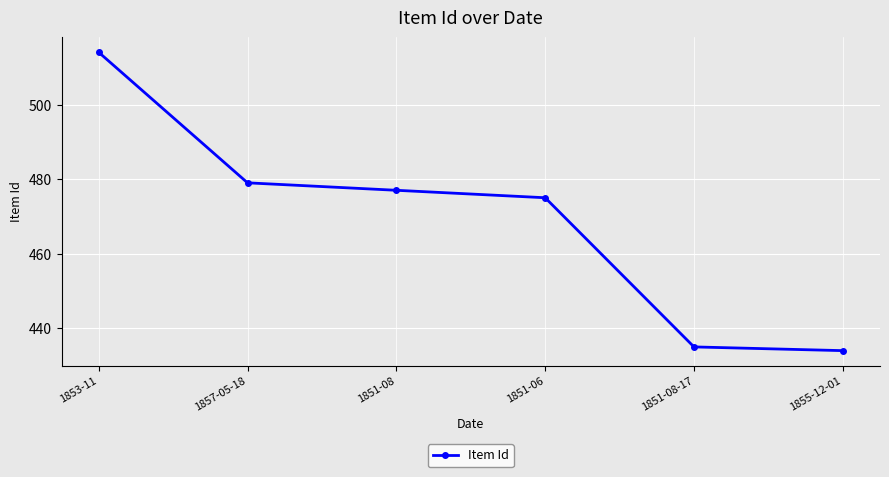

Rank the categories by value from highest to lowest.

1853-11, 1857-05-18, 1851-08, 1851-06, 1851-08-17, 1855-12-01